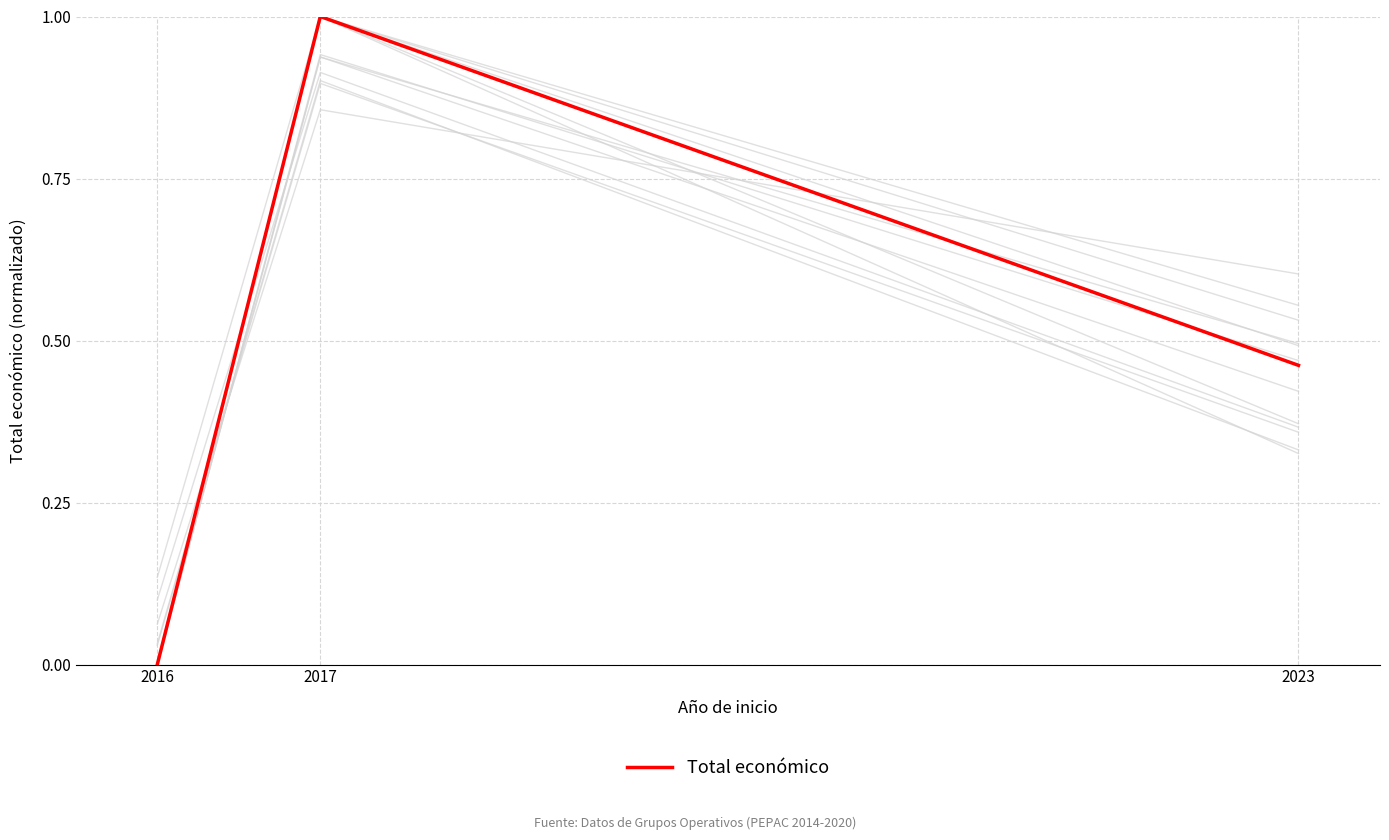

Reading left to right, transcribe all the data shown in this chart.

0.0	1.0	0.5